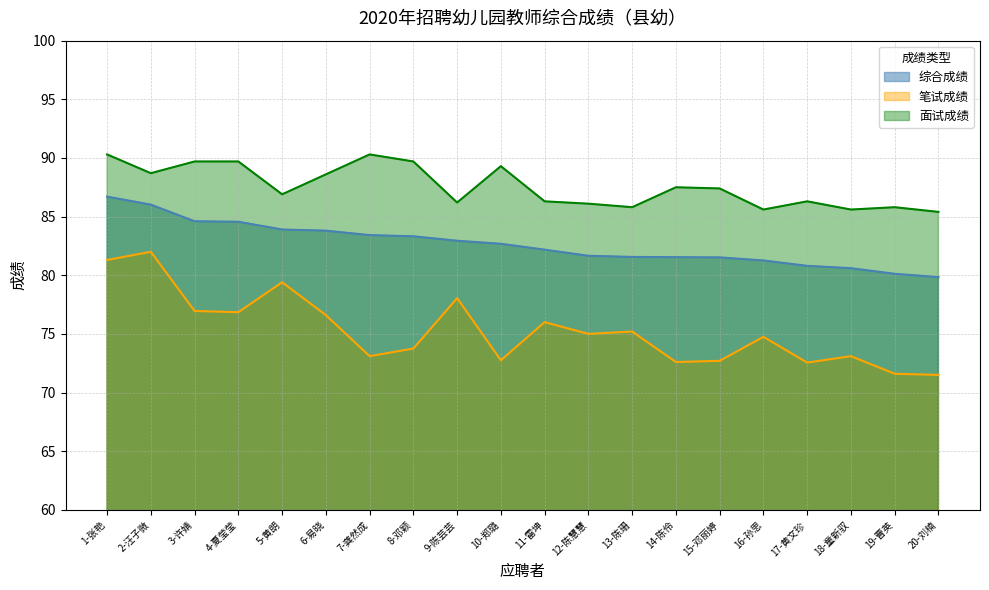

At how many categories does at least one series exceed 79?

20